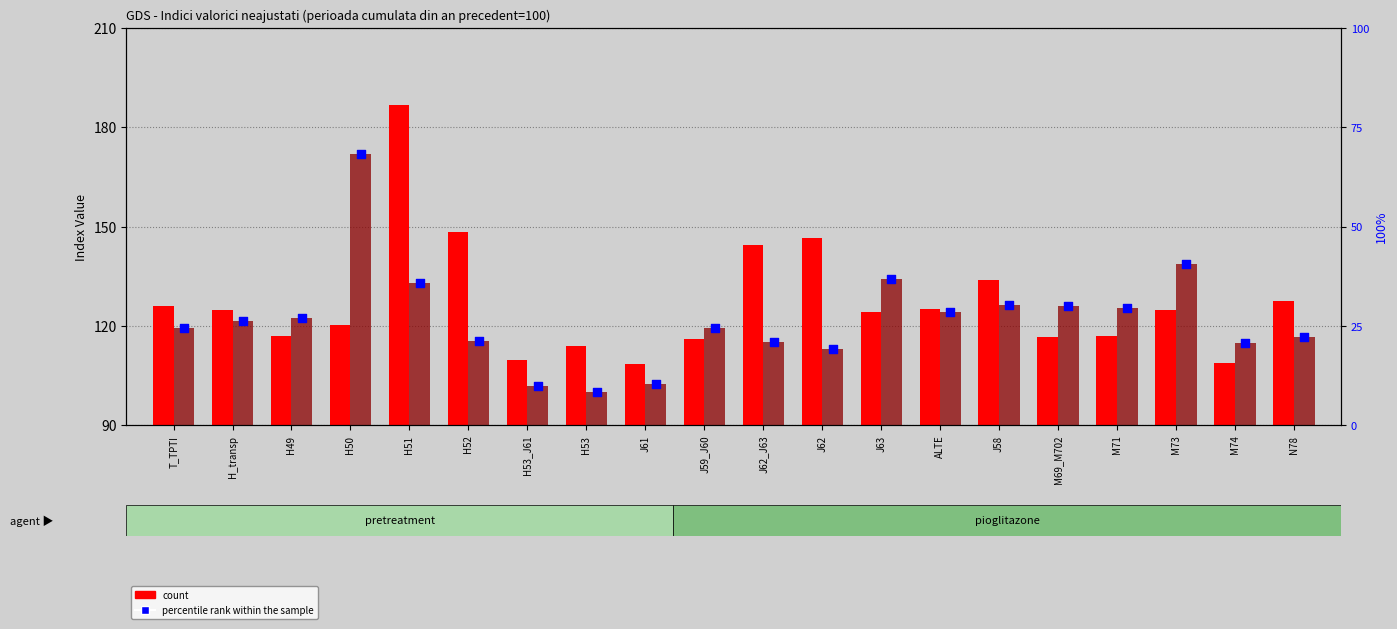

Which series contains the lowest Y value?

percentile rank within the sample